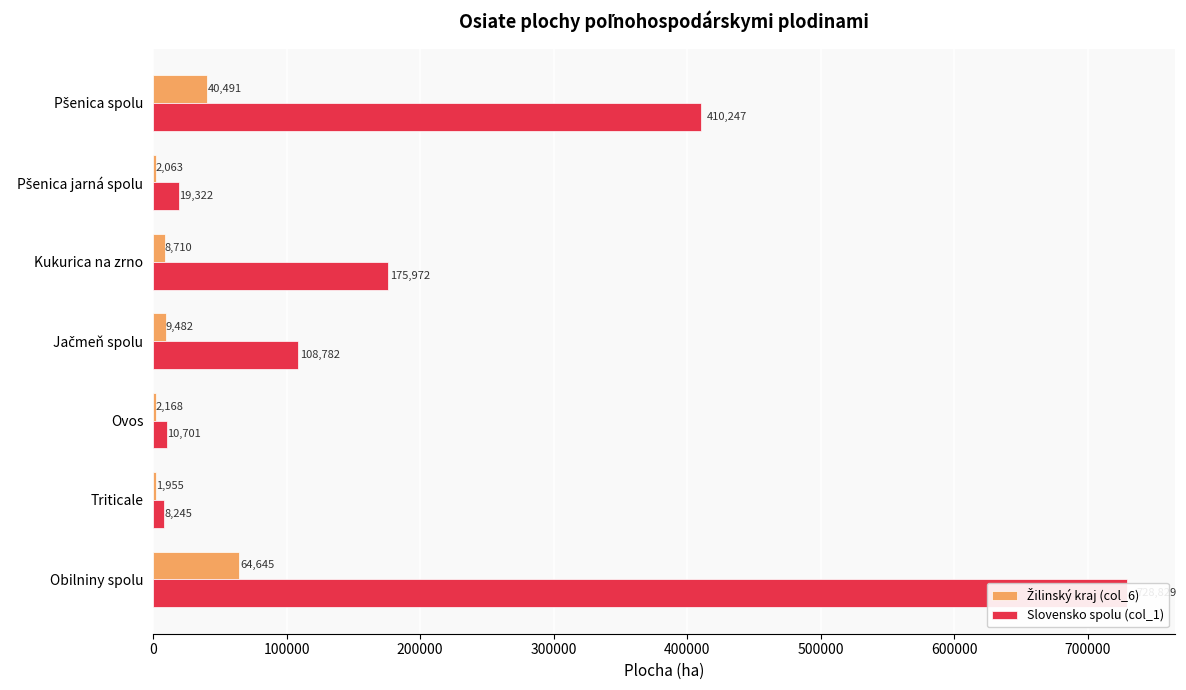

List the series in order of their peak value, highest first.

Slovensko spolu (col_1), Žilinský kraj (col_6)